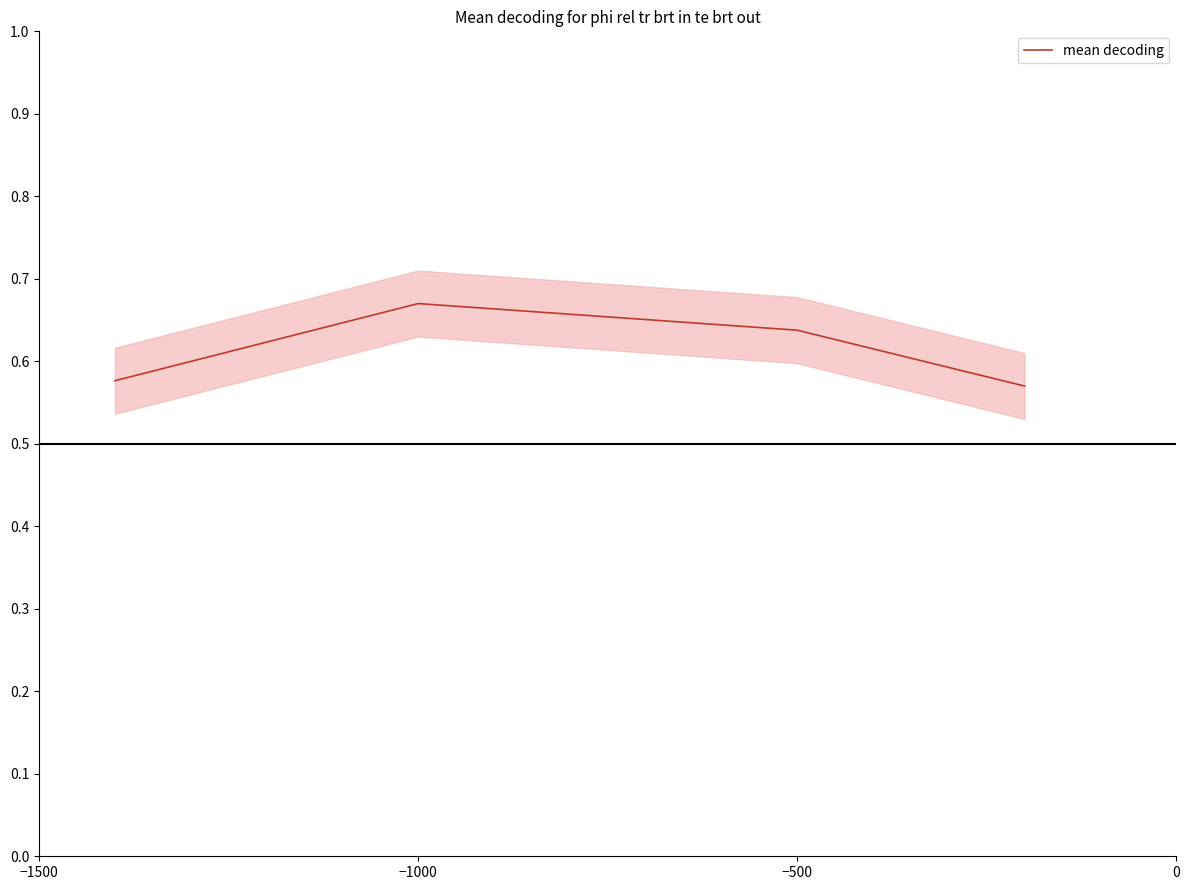

How many series are shown in this chart?

1